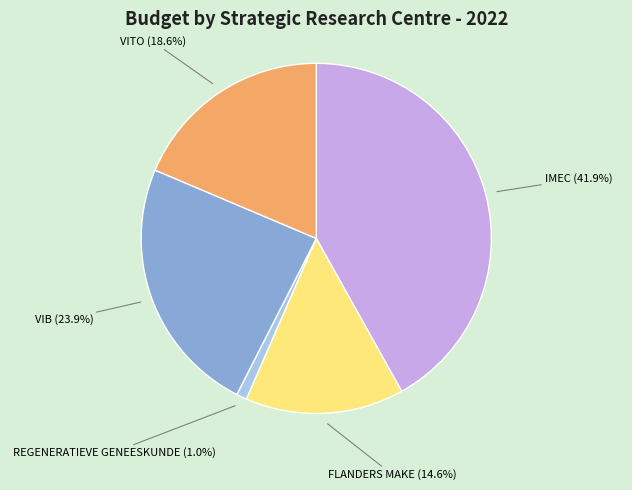

Rank the categories by value from lowest to highest.

REGENERATIEVE GENEESKUNDE, FLANDERS MAKE, VITO, VIB, IMEC